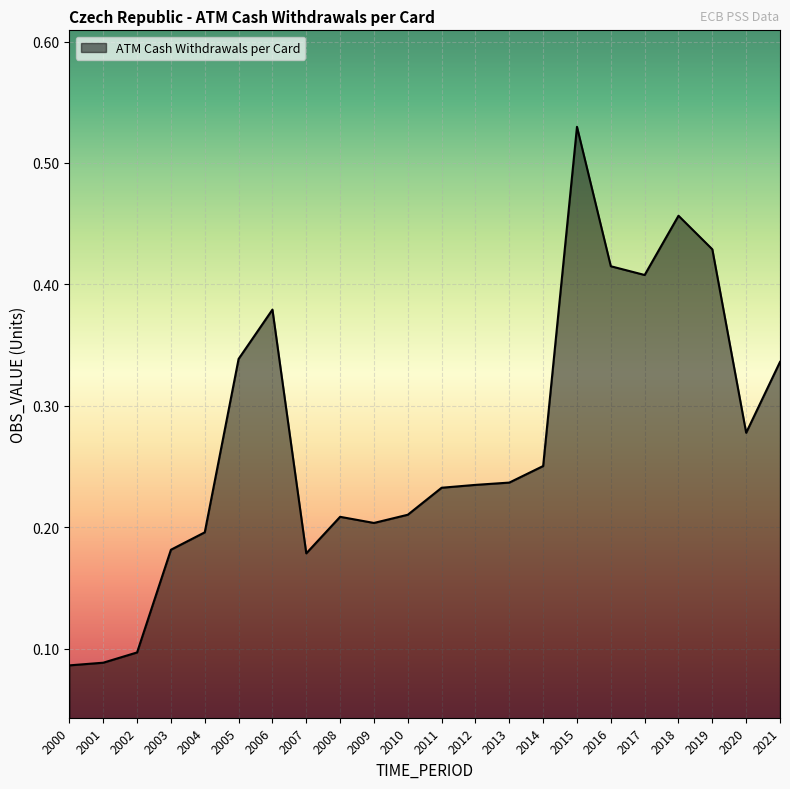

The chart shows a value of 0.2 at 2003. True or false?

True